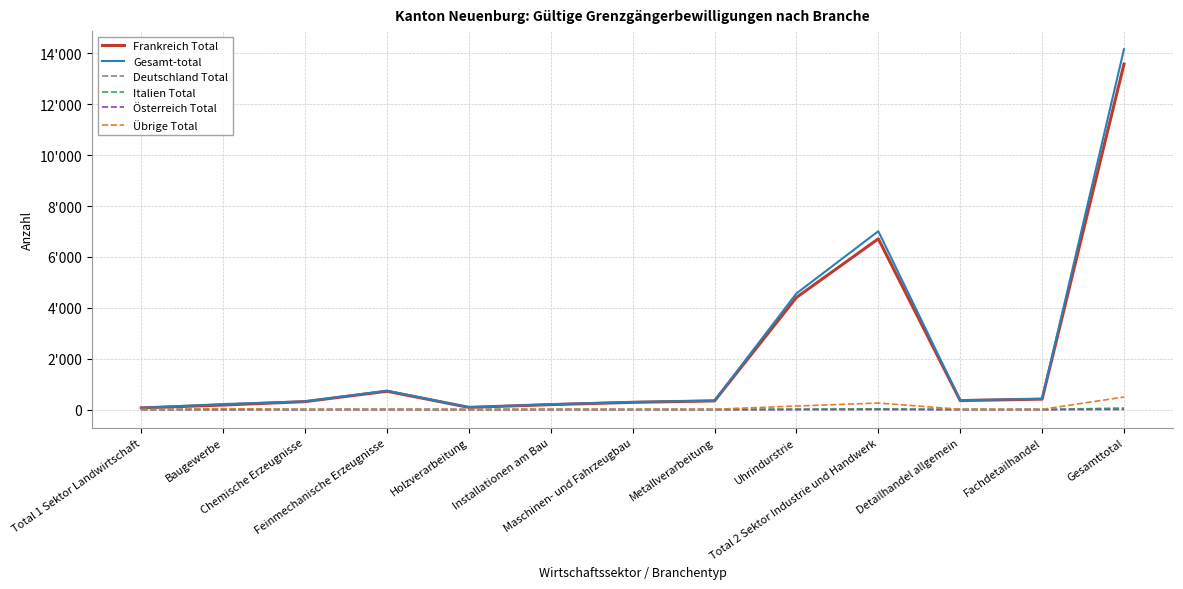

At which label does Gesamt-total first exceed 355?

Feinmechanische Erzeugnisse